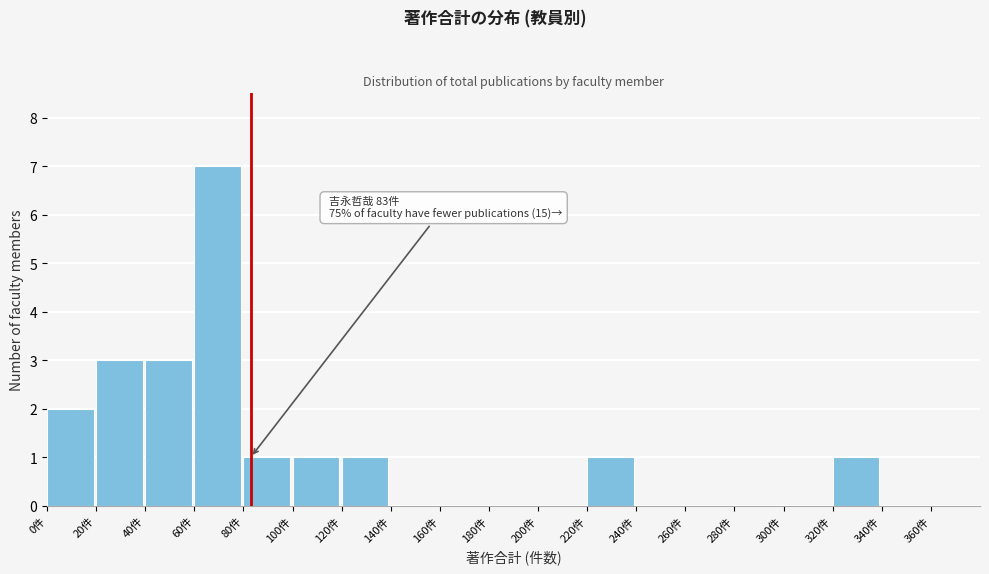

Which range on the x-axis has the tallest bar?

60 to 80